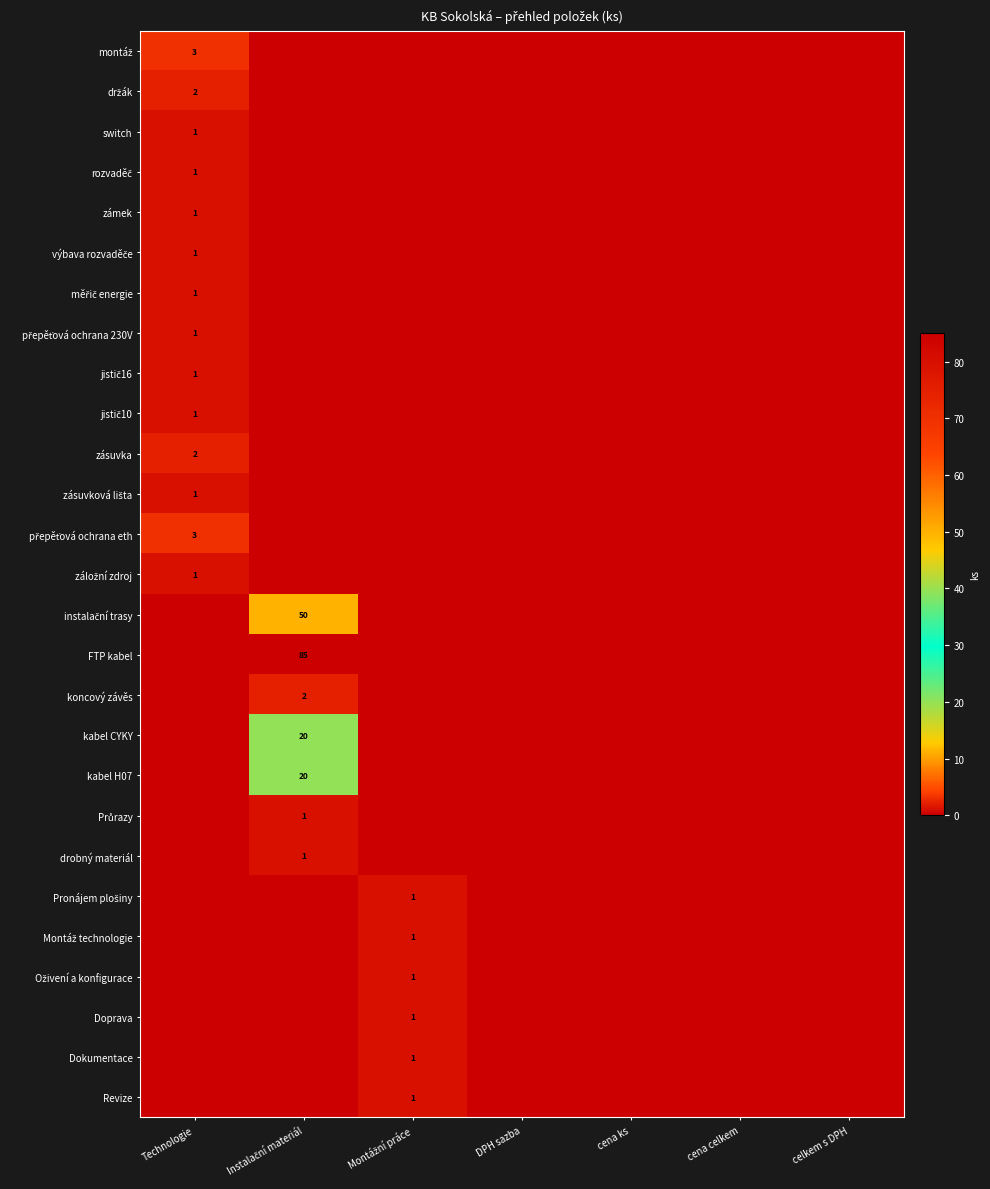

Is it true that zásuvková lišta equals 1 at cena ks?

False